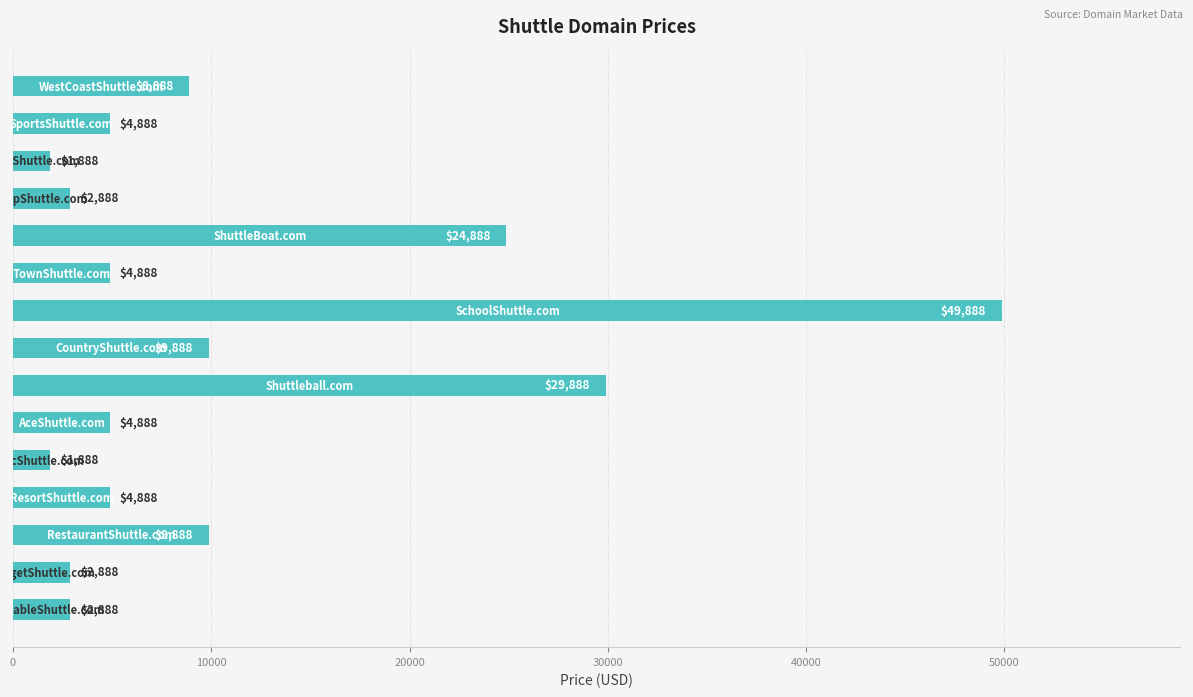

What is the maximum value shown in the chart?

49888